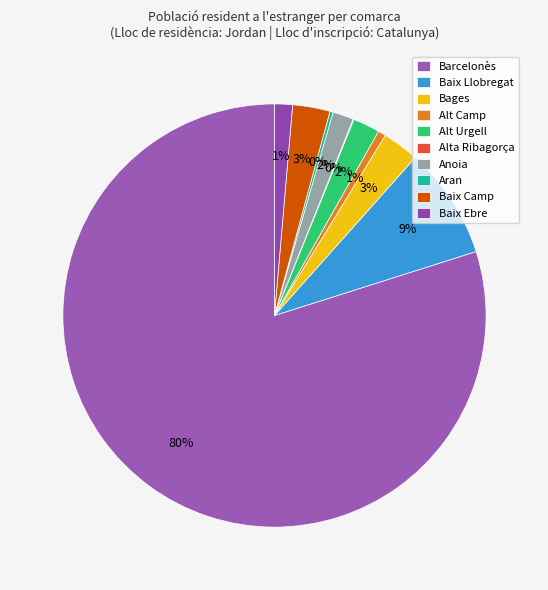

Which slice represents more than half of the pie?

Barcelonès